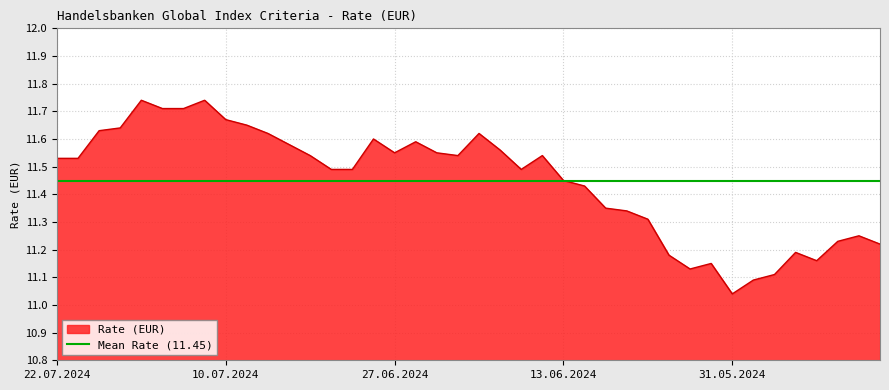

List the series in order of their peak value, lowest first.

Mean Rate (11.45), Rate (EUR)